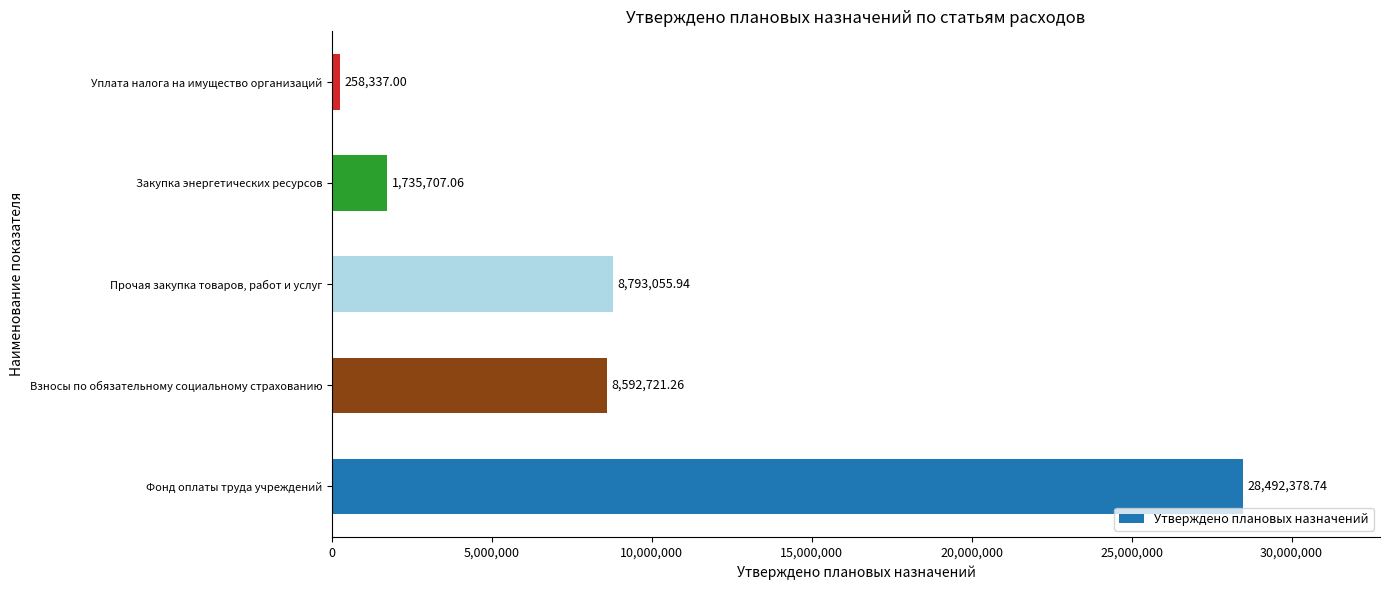

At which label is the value closest to 14375357?

Прочая закупка товаров, работ и услуг